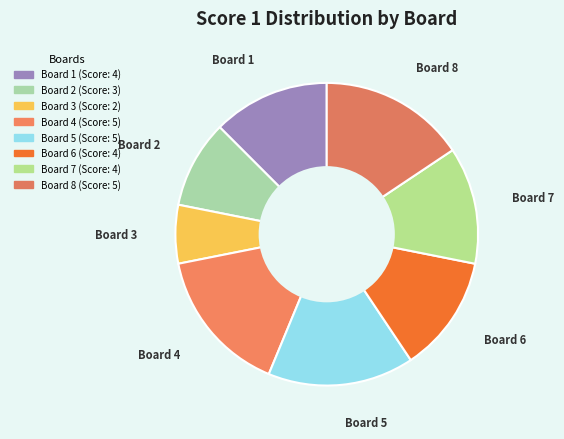

To the nearest percent, what is the average slice percentage?

12%